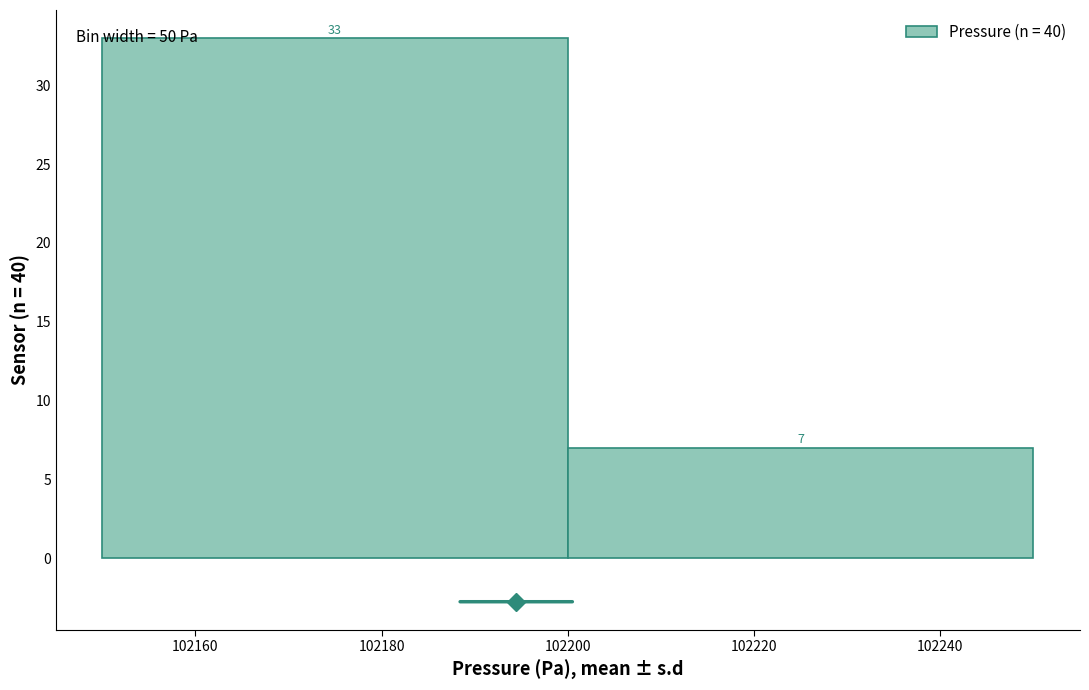

How tall is the bar that spans 102150 to 102200 on the x-axis?

33